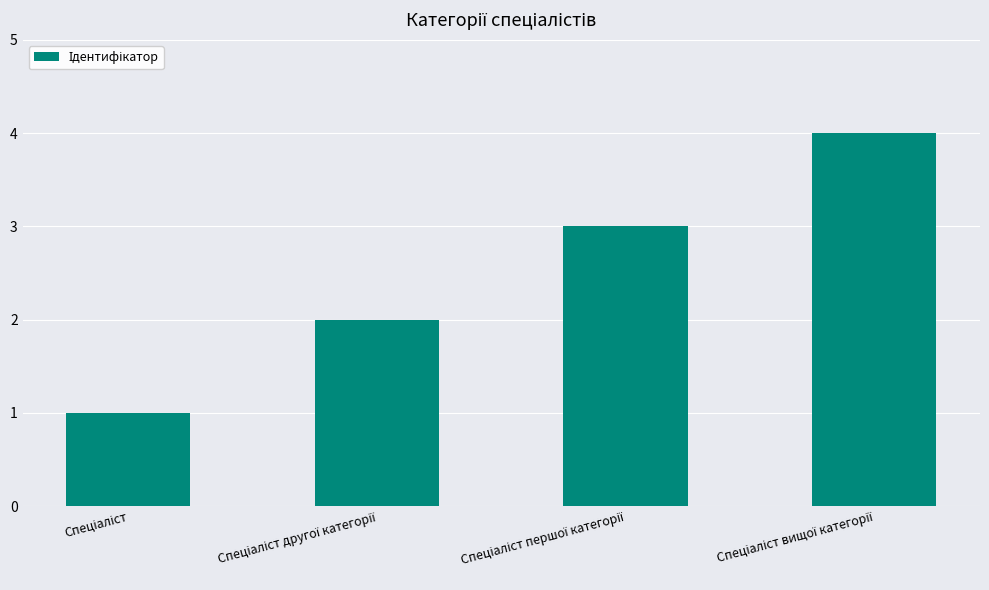

What is the value of the 2nd bar from the left?

2